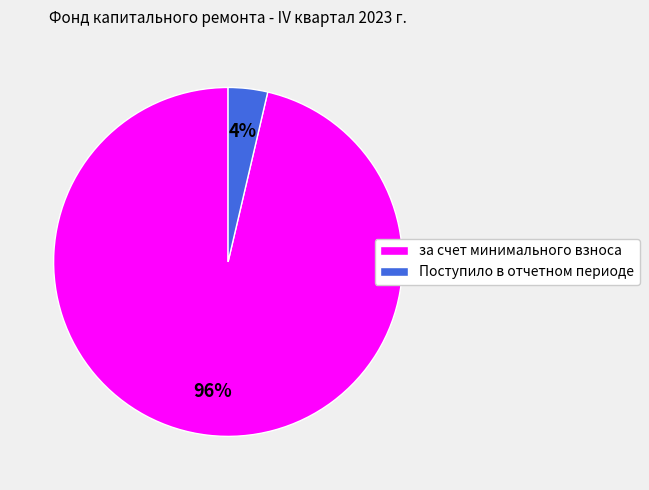

Which category accounts for the majority?

за счет минимального взноса